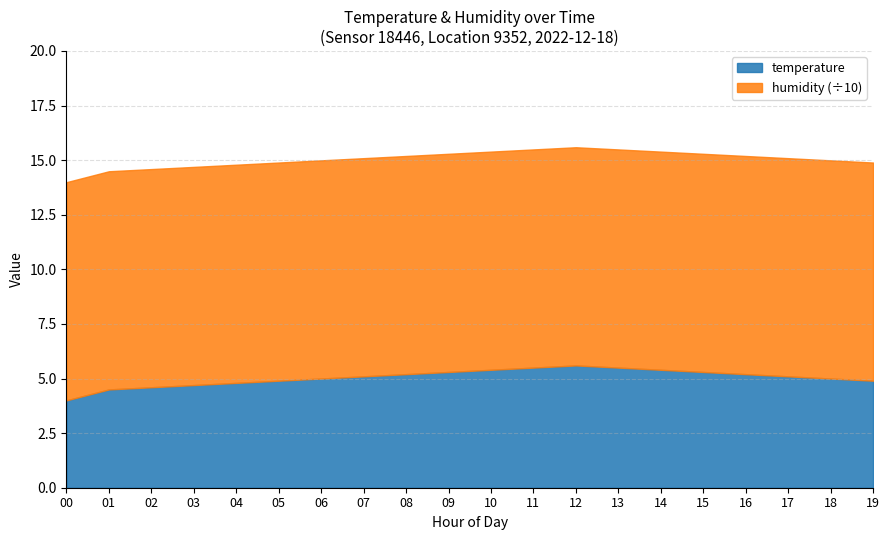

What is the sum of all humidity values?

1998.0